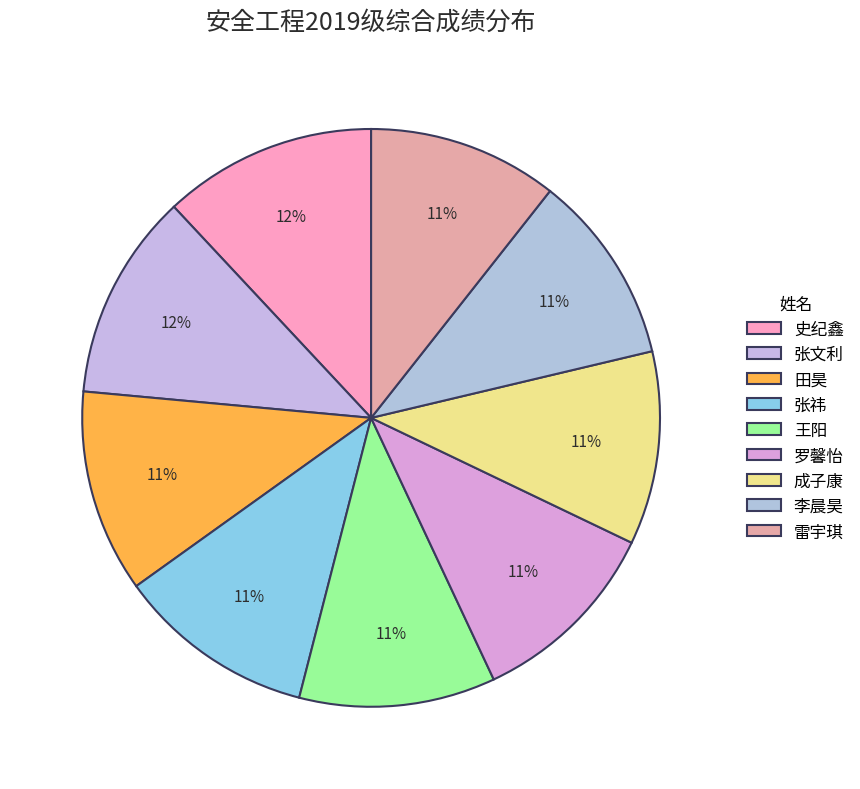

Count the number of slices in the pie.

9